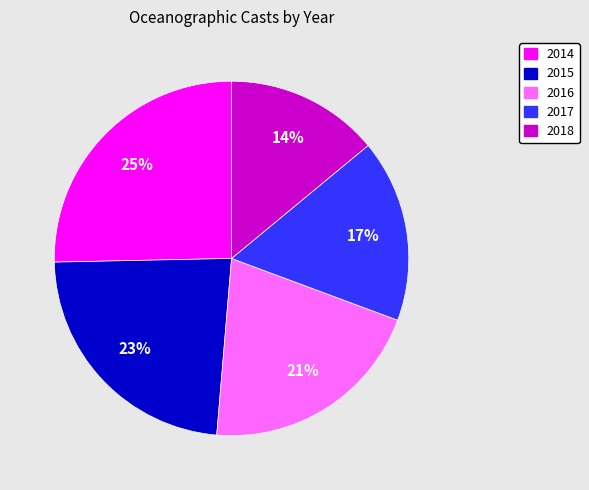

Between 2016 and 2014, which is larger?

2014